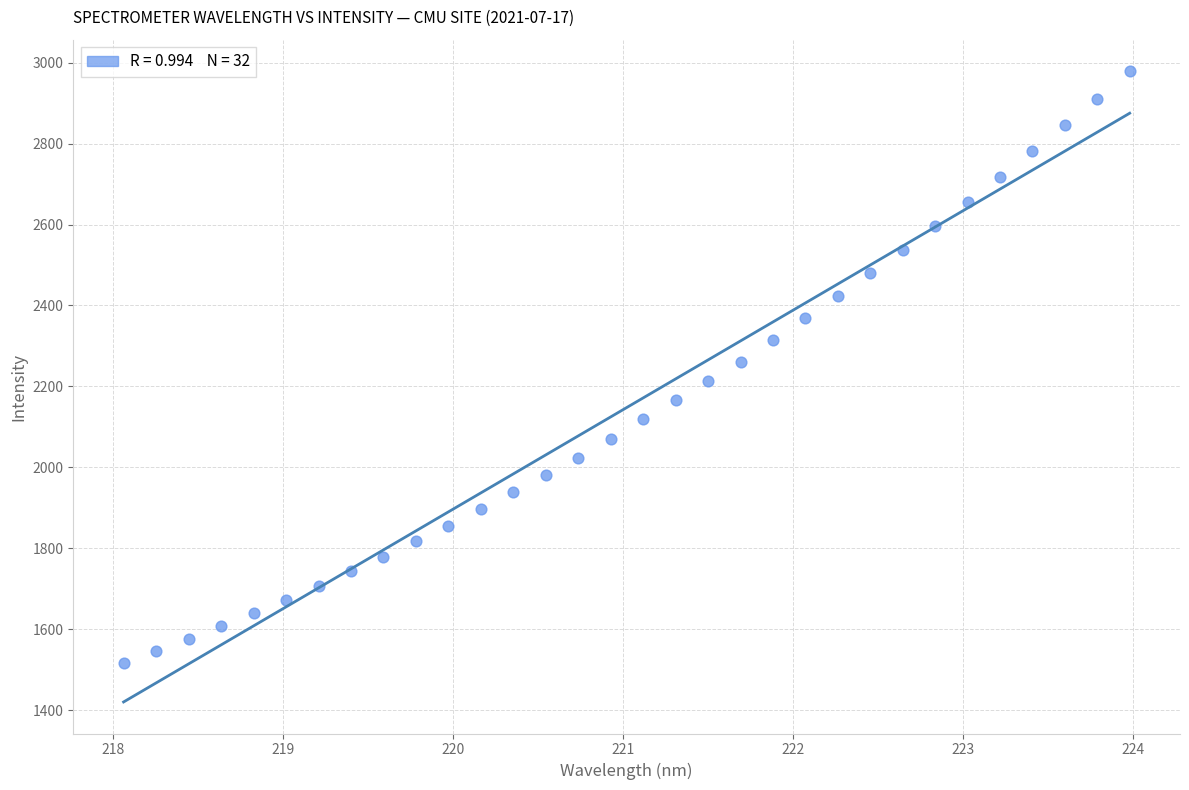

What is the range of X values (max minus min)?

5.9